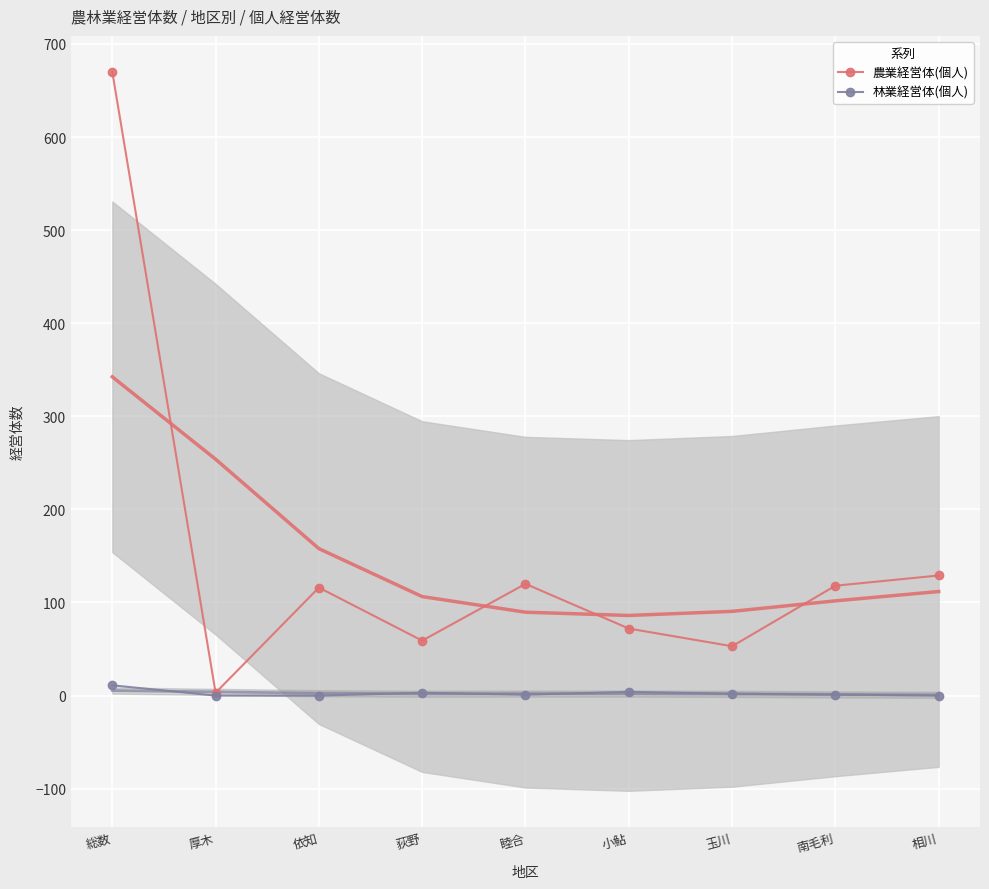

What is the sum of all 農業経営体(個人) values?

1340